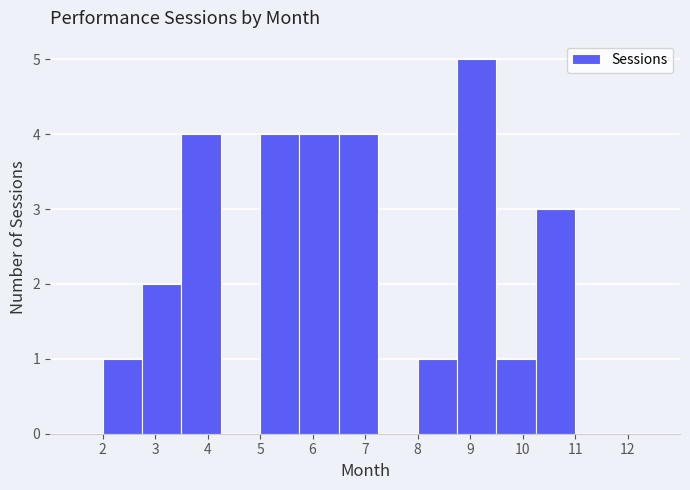

What is the height of the bar covering 6.50 to 7.25 on the x-axis? Neither the bar edges nor the heights are printed on the chart, so give them approximately, as read against the axes.

4